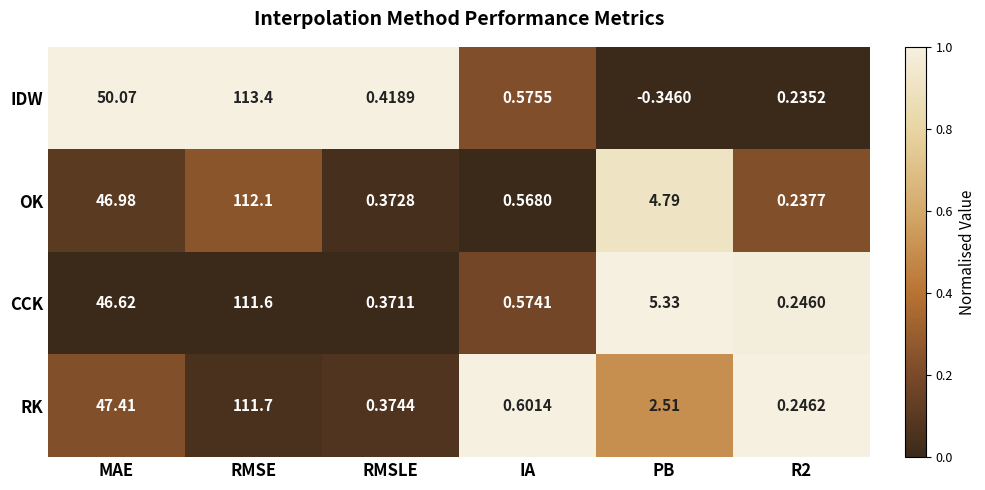

At how many categories does at least one series exceed 0?

6